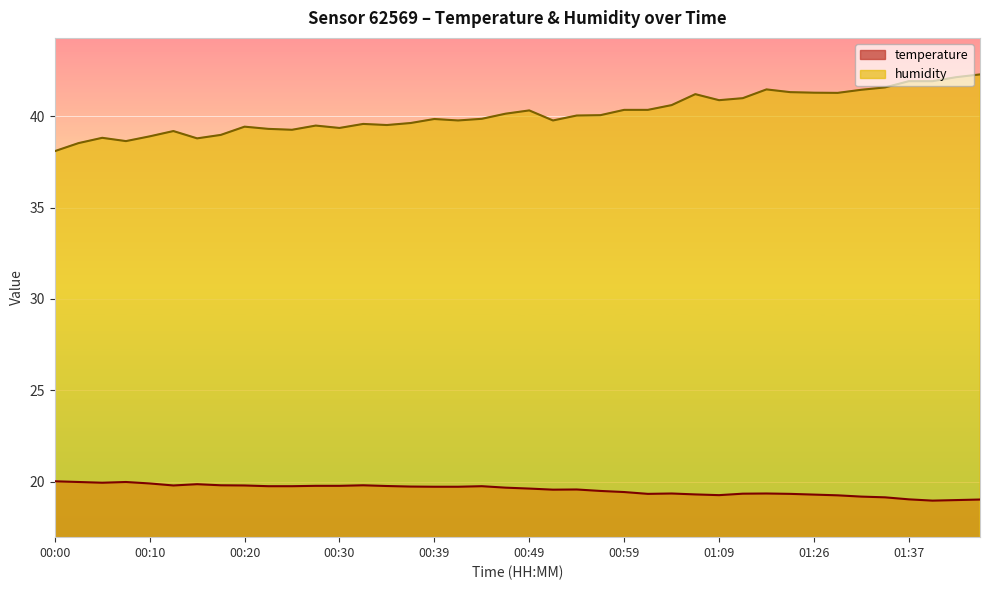

At which label is humidity closest to 40?

00:54